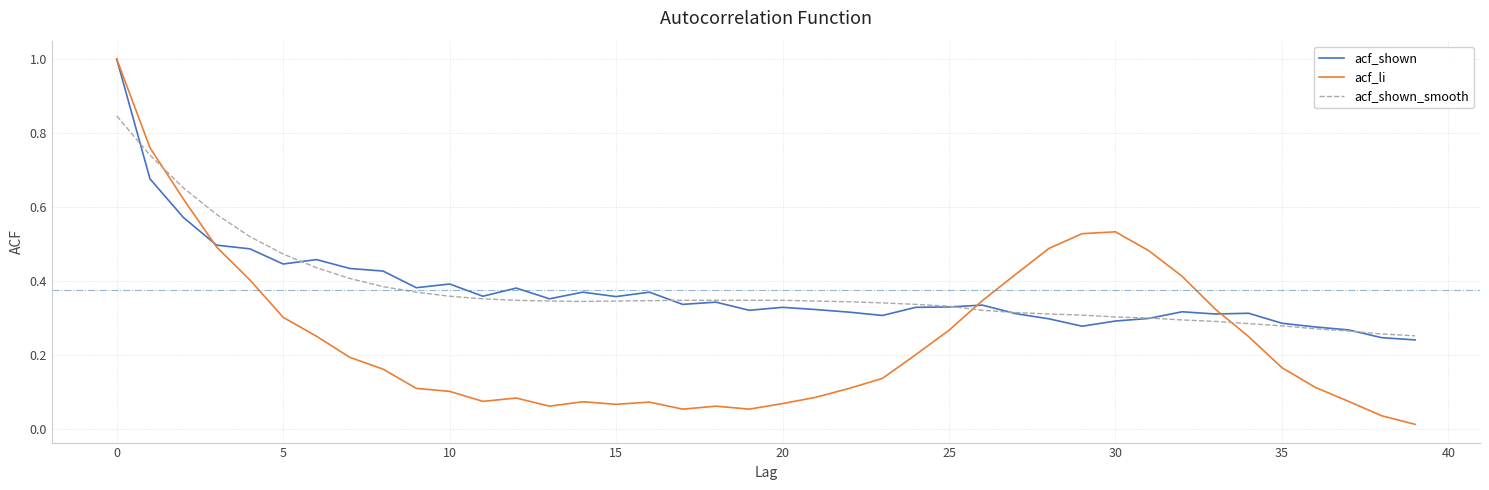

Which series has the largest range (max minus min)?

acf_li